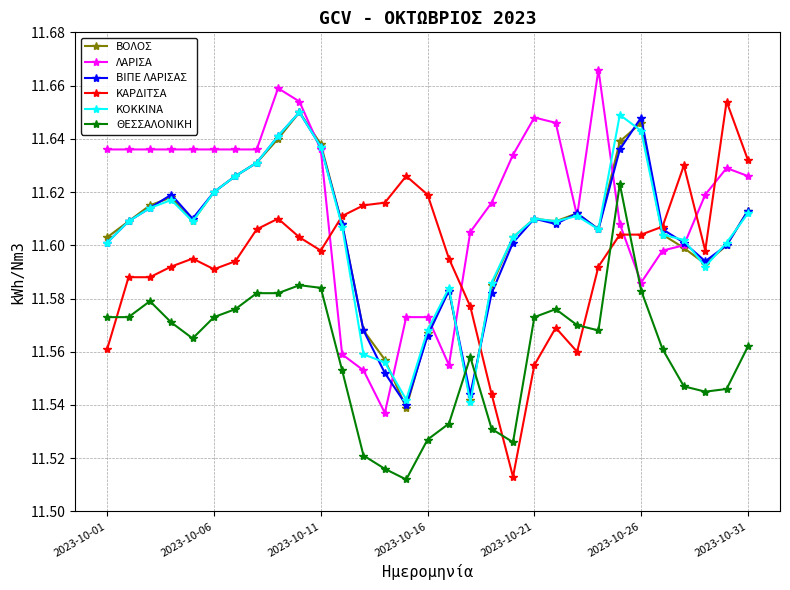

How many ΘΕΣΣΑΛΟΝΙΚΗ values are between 11 and 12?

31